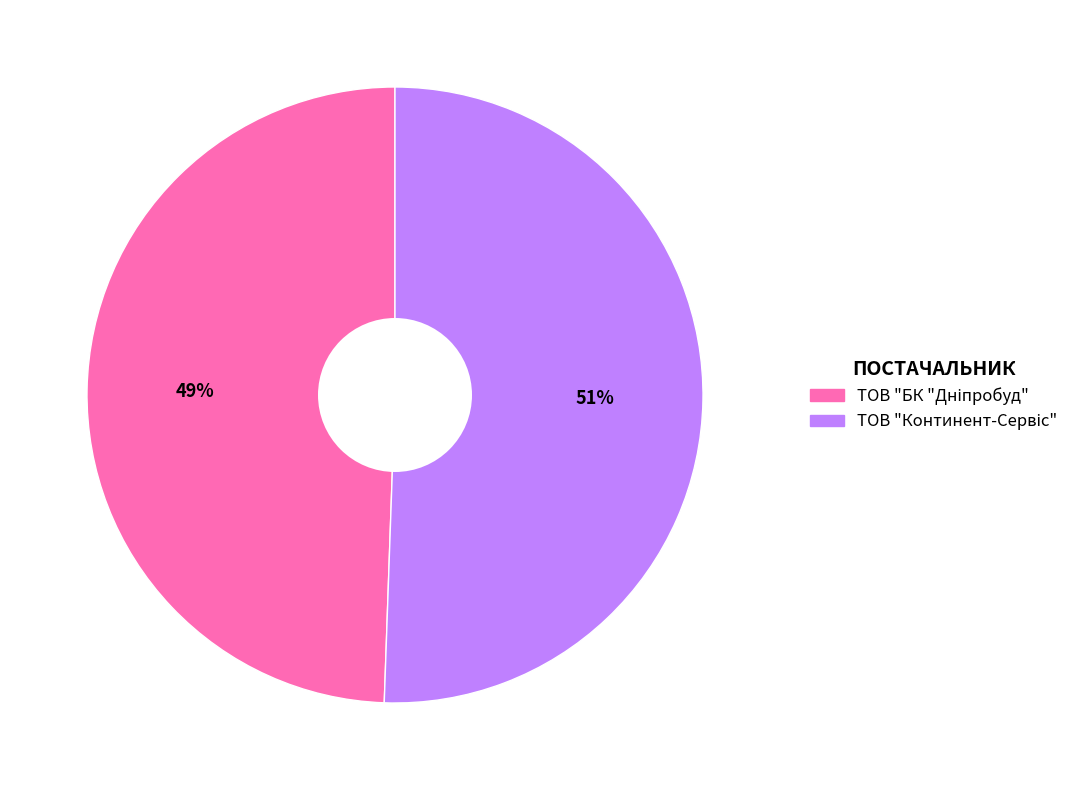

To the nearest percent, what is the average slice percentage?

50%